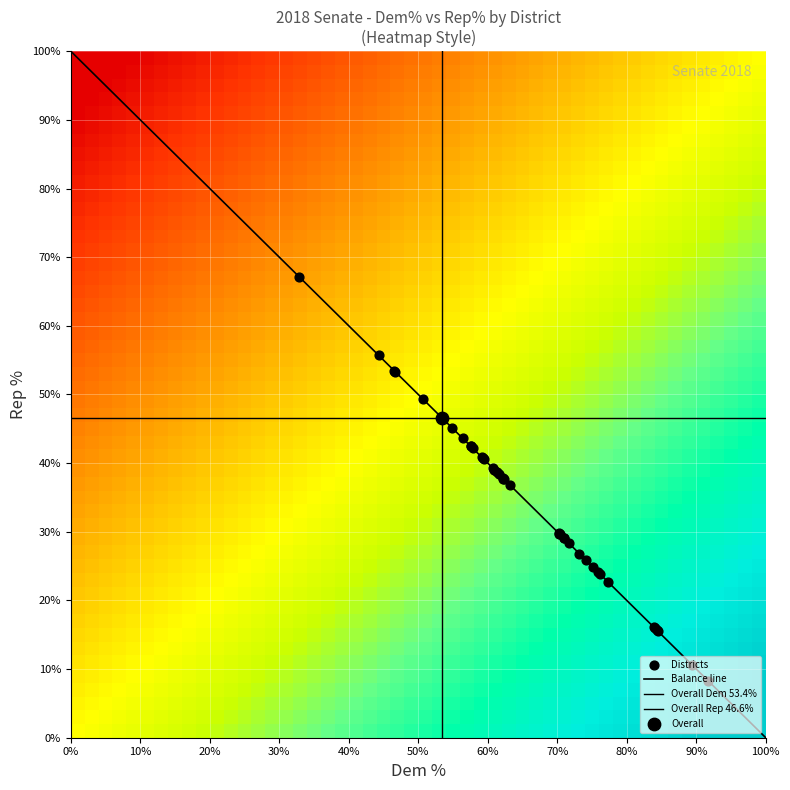

What is the change in value from 1 to 2?

-8.6